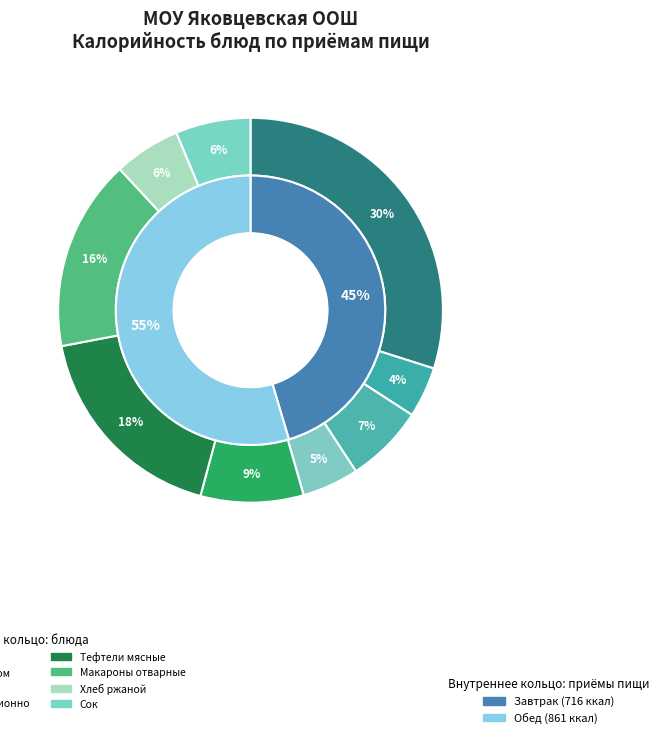

True or false: Хлеб ржаной accounts for 20% of the total.

False